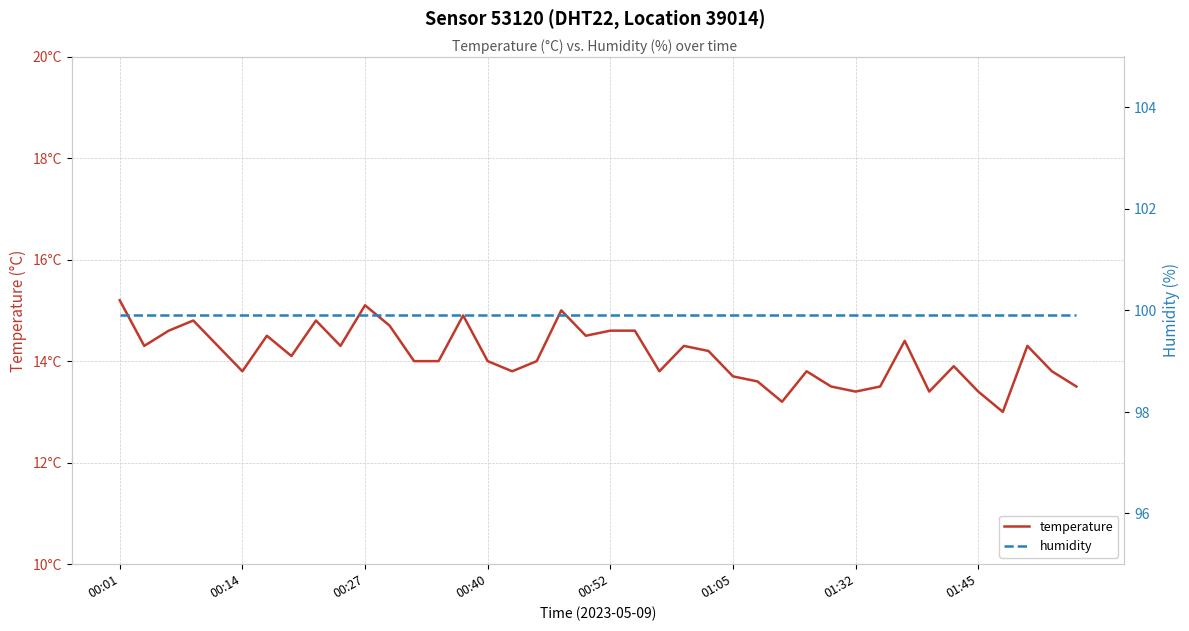

What is the total value across all series at 11?

114.6